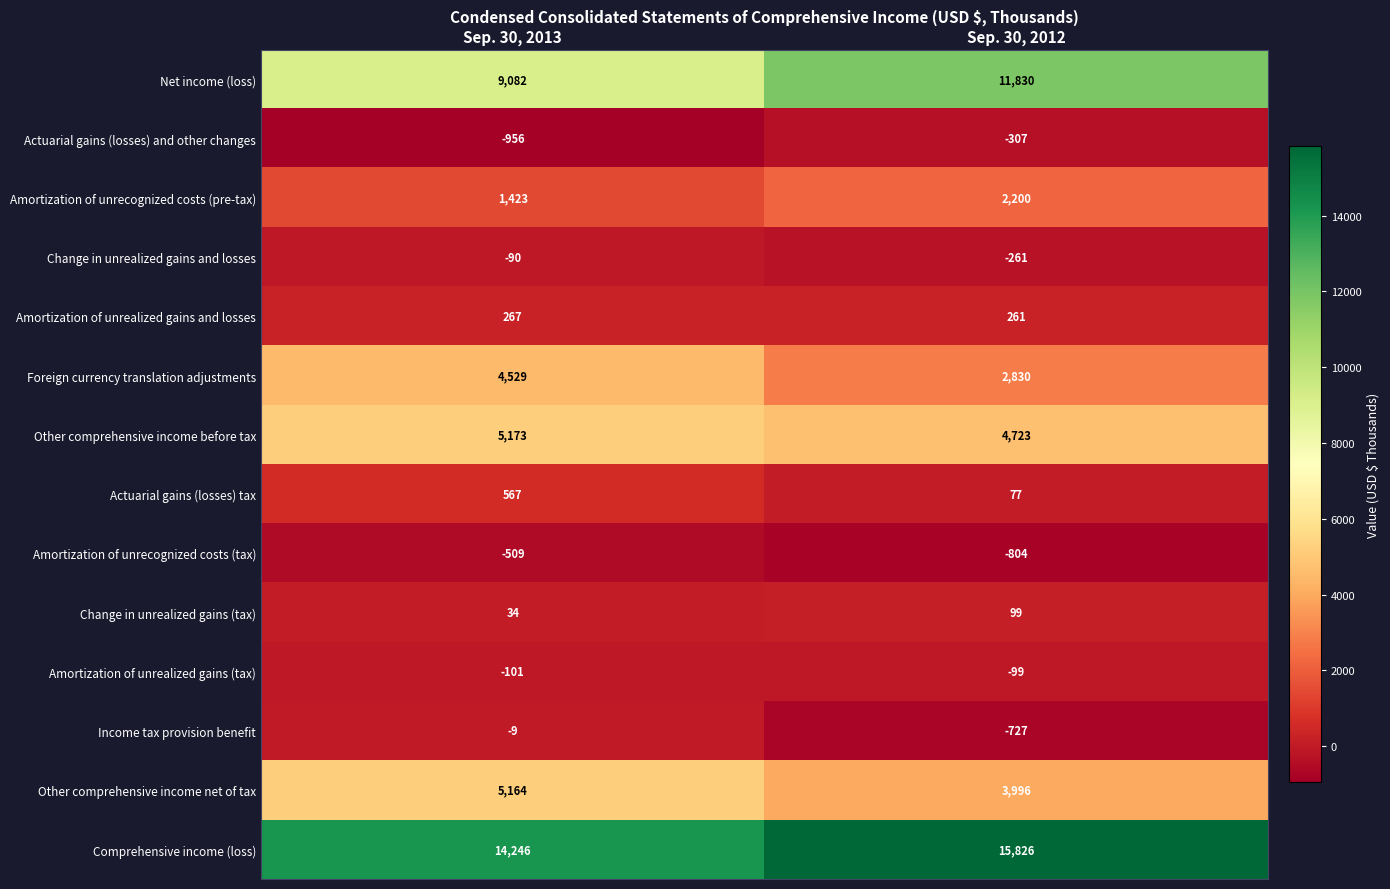

True or false: Net income (loss) has a value of 15943 at Sep. 30, 2012.

False